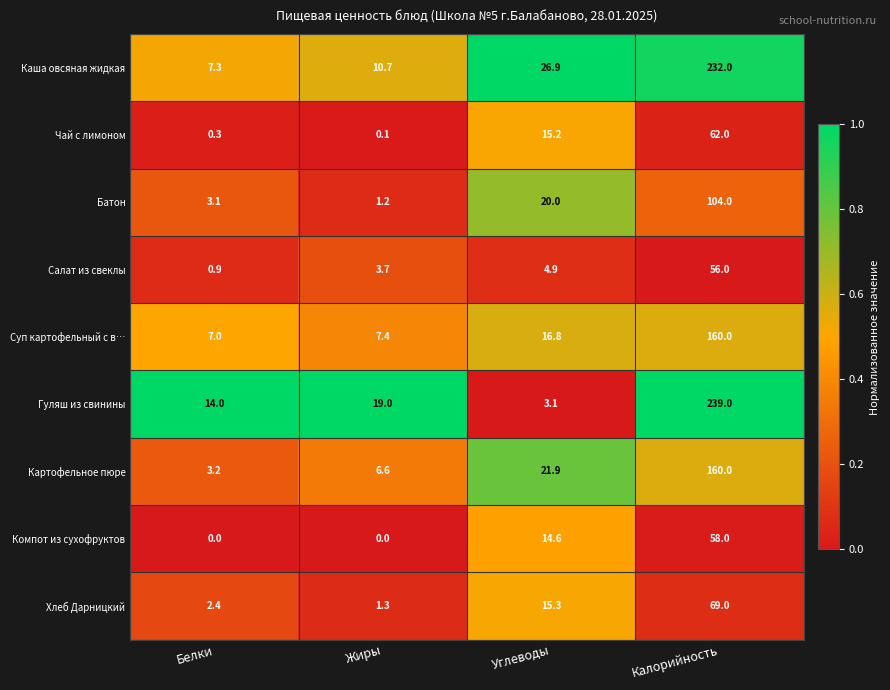

At how many categories does at least one series exceed 0?

4